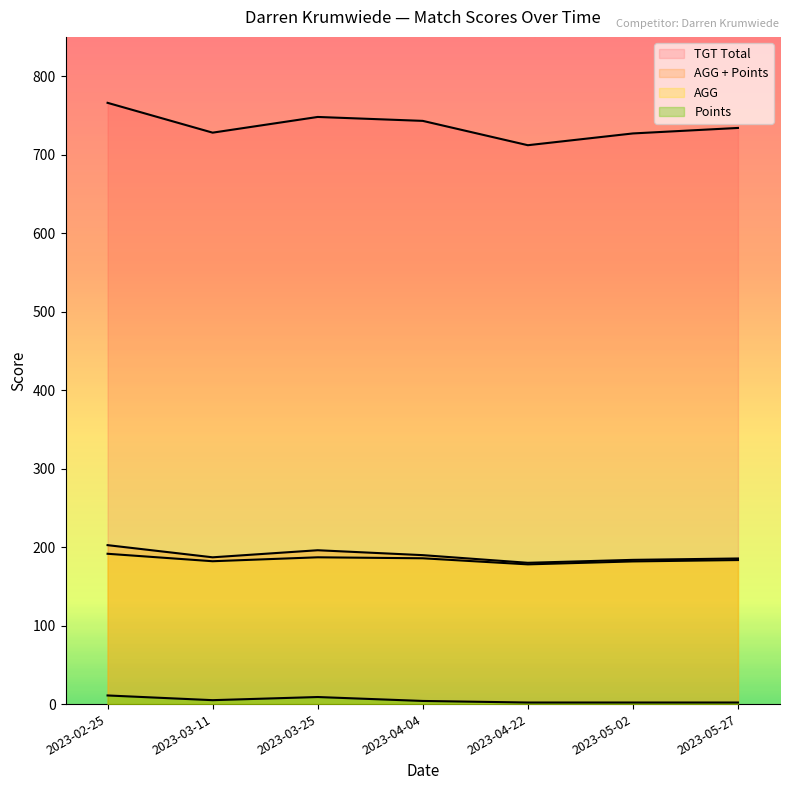

How many lines are shown in the chart?

4